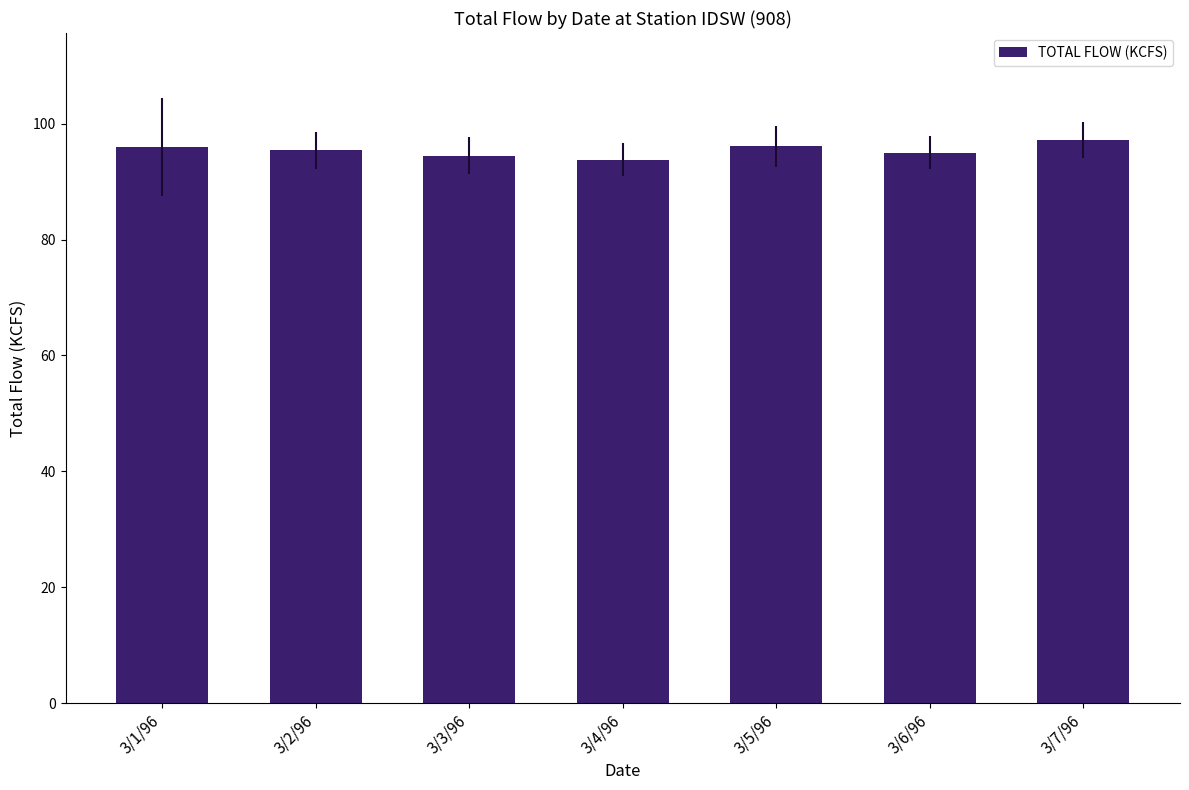

Count the number of categories in the chart.

7